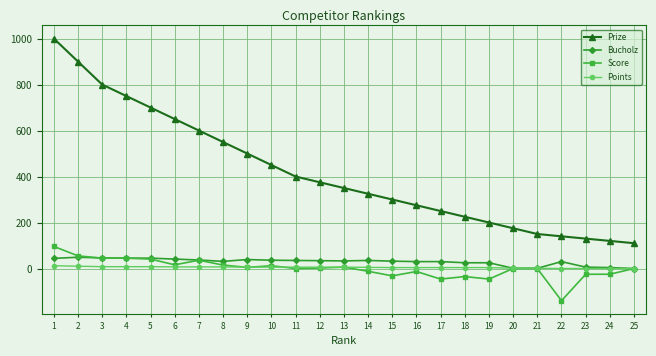

What is the spread (max minus min) of values at 16?

288